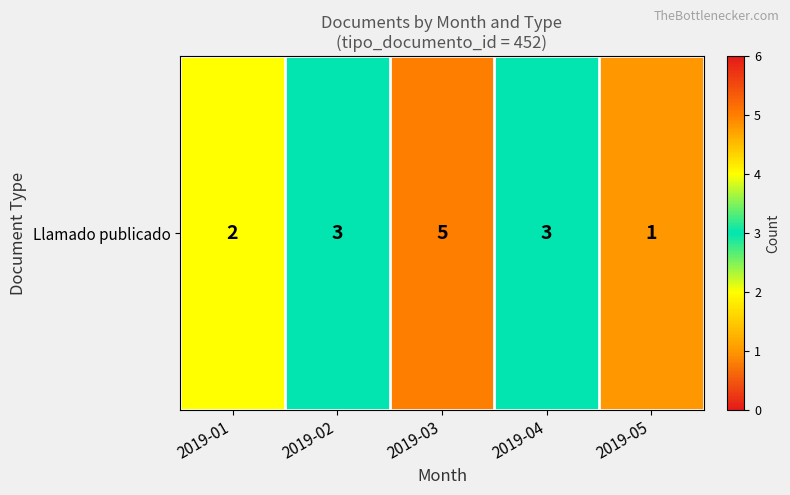

List the labels in order of value, largest first.

2019-03, 2019-02, 2019-04, 2019-01, 2019-05